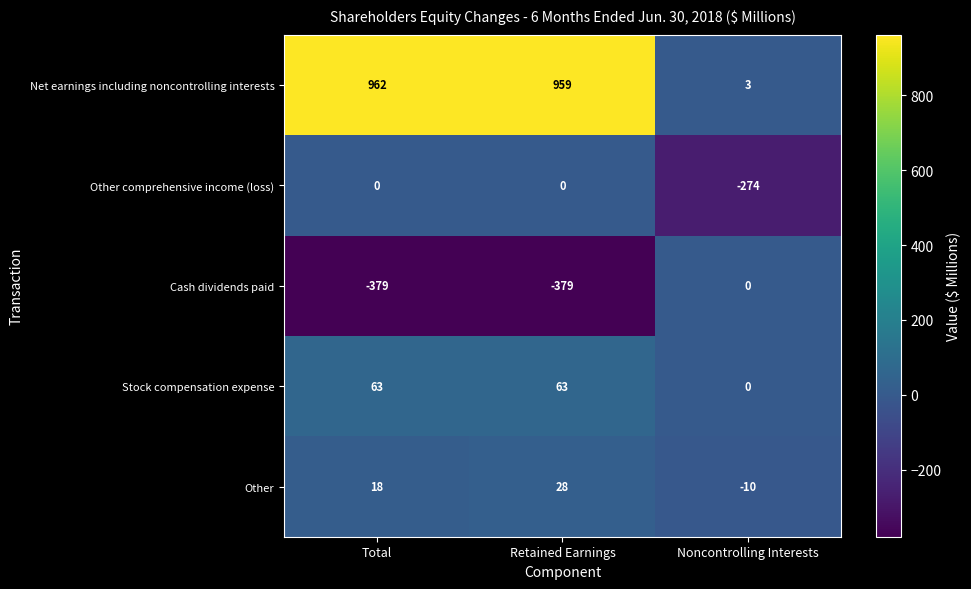

What is the maximum value shown in the chart?

962